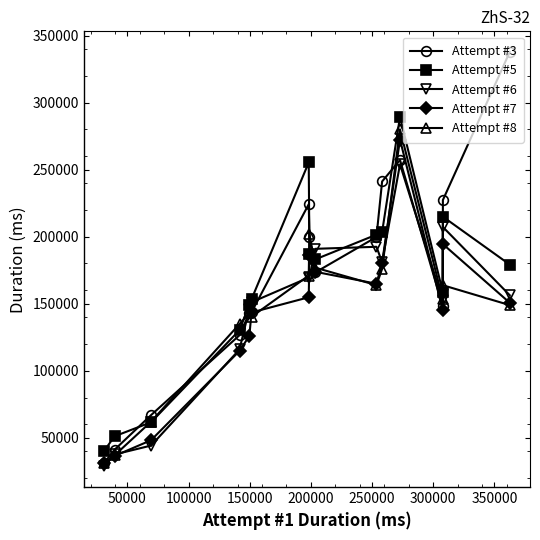

At how many categories does at least one series exceed 48655?

14